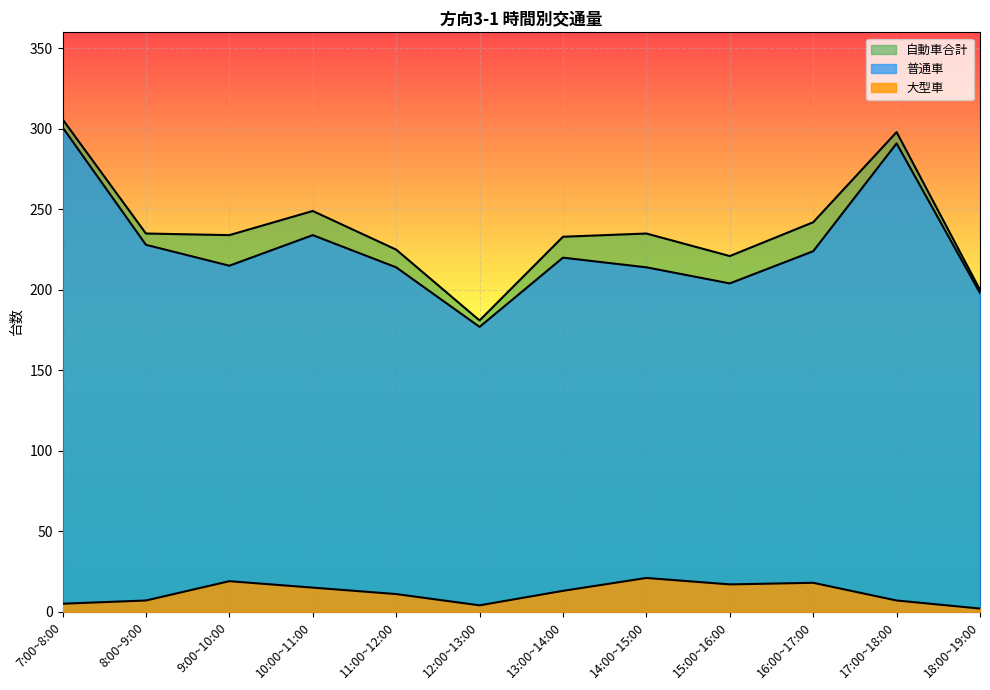

What are all the series names shown in the legend?

普通車, 大型車, 自動車合計